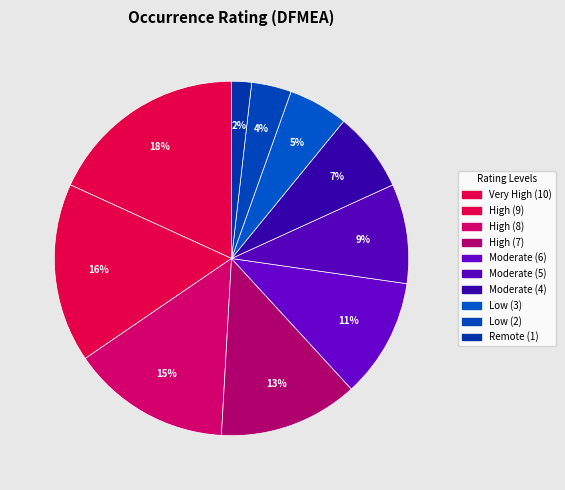

Which slice is the smallest?

Remote (1)